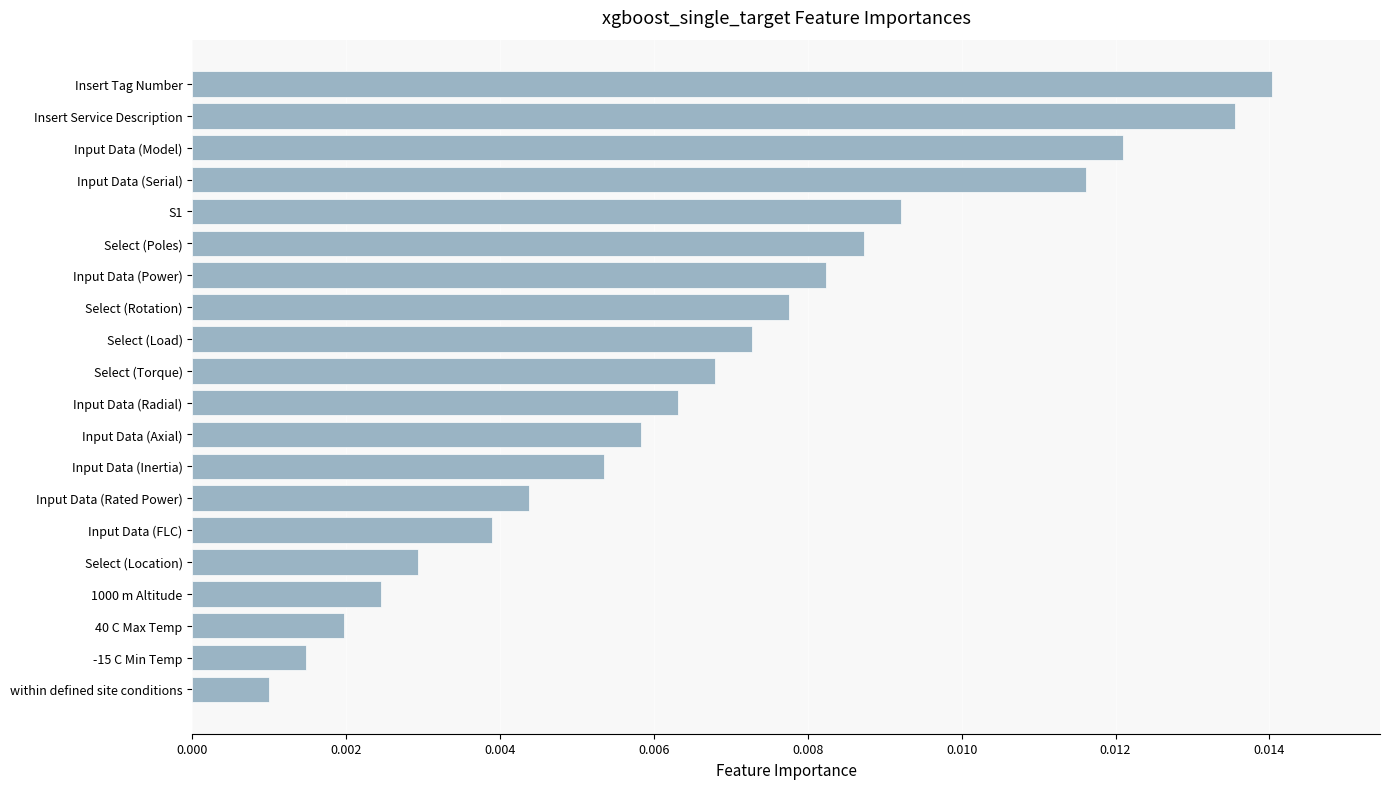

Between Select (Location) and Insert Tag Number, which is larger?

Insert Tag Number